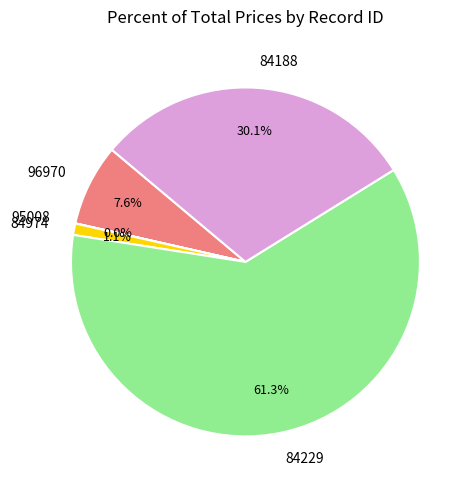

Which has a higher value, 96970 or 84974?

96970